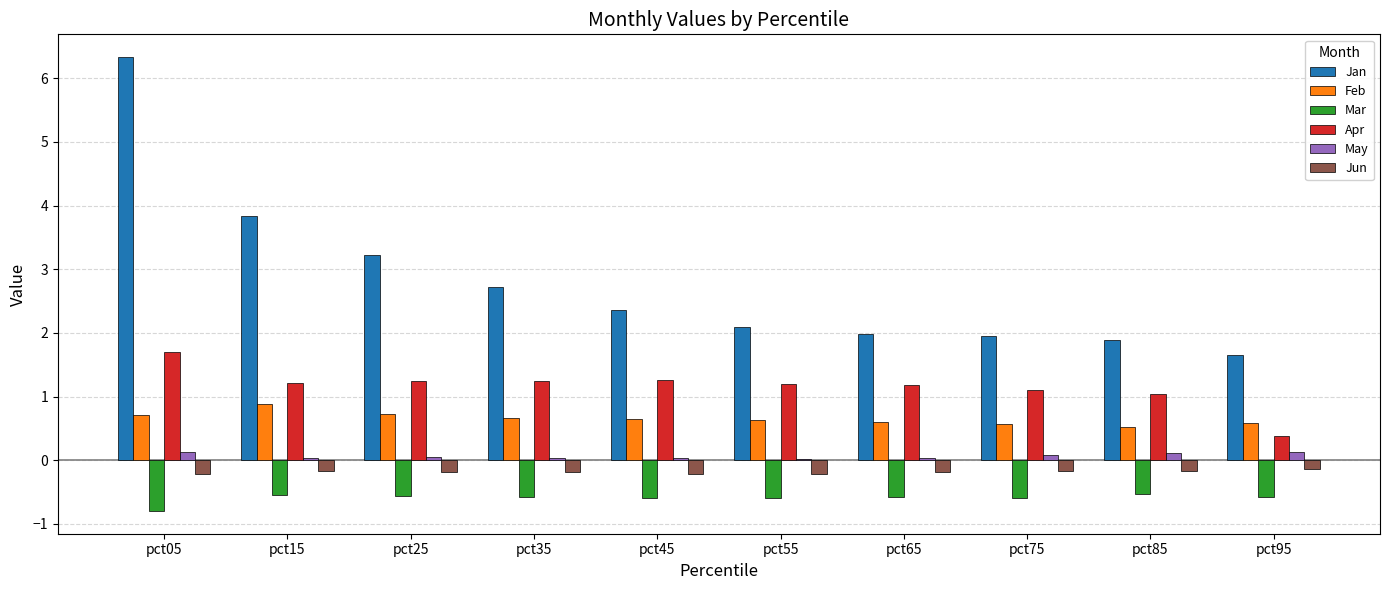

Is the value of Mar at pct35 greater than the value of Apr at pct65?

No